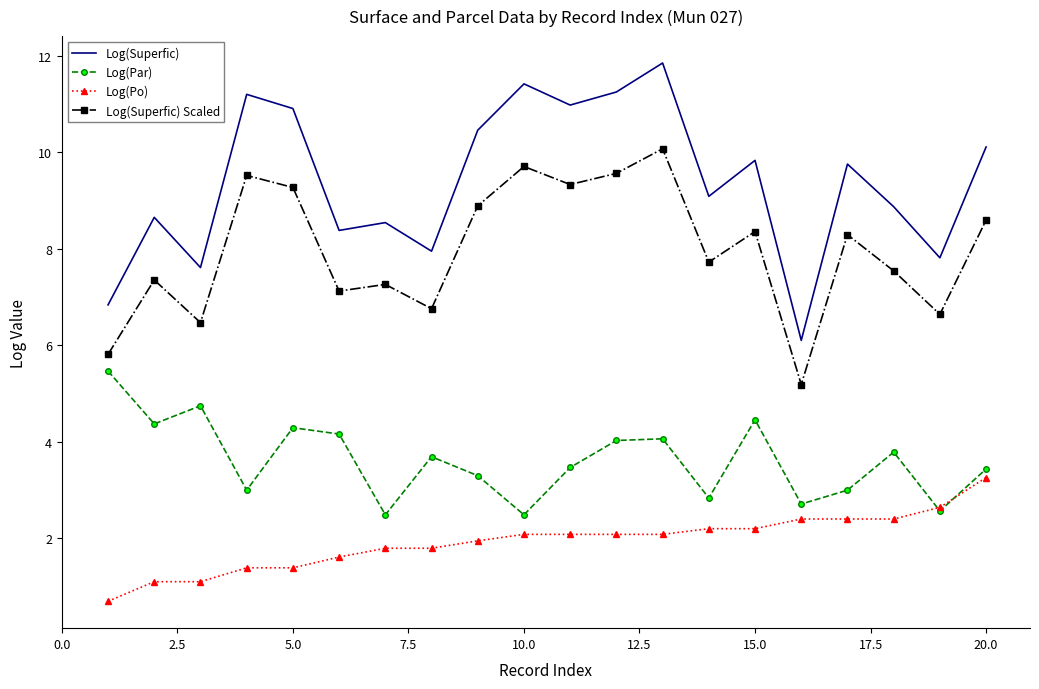

True or false: Log(Po) and Log(Superfic) intersect in this chart.

False